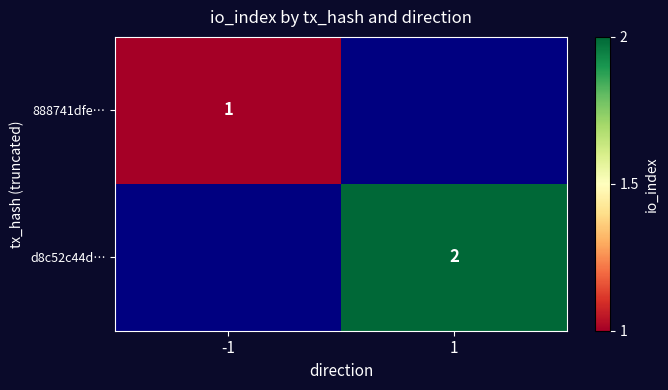

The value of 888741dfe… at -1 is 1. True or false?

True